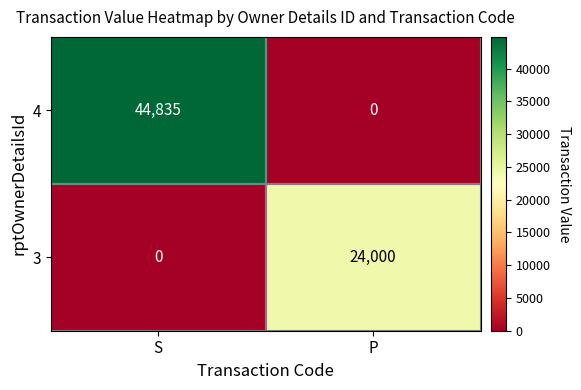

What value does the 3 series have at P?

24000